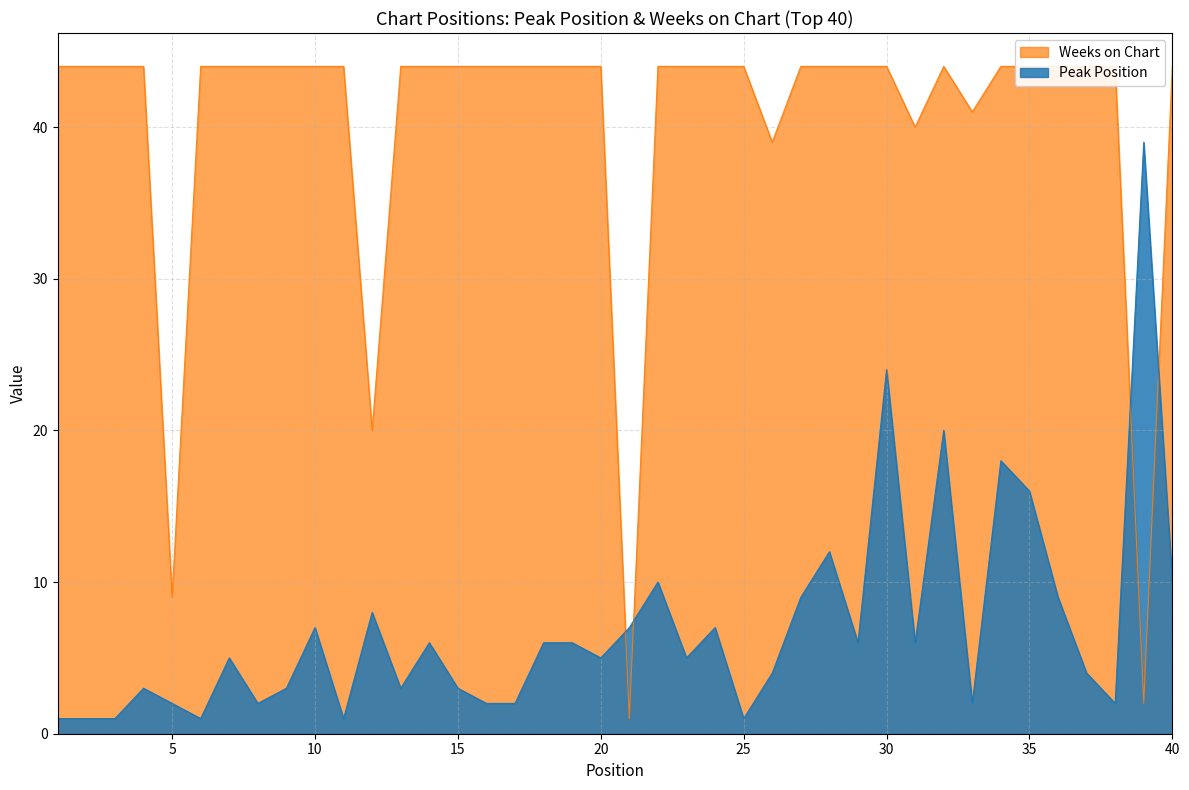

What is the minimum value shown in the chart?

1